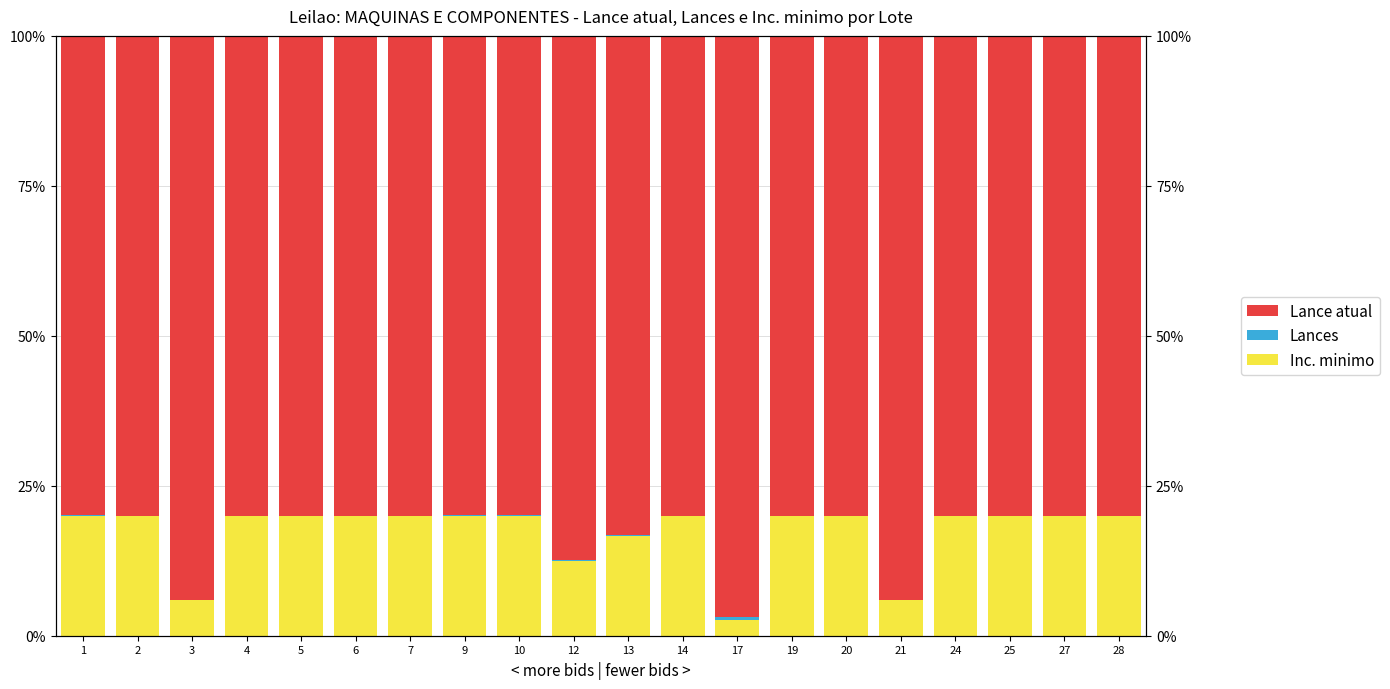

Reading left to right, extract all data points from this chart.

Inc. minimo: 1=20.0	2=20.0	3=5.9	4=20.0	5=20.0	6=20.0	7=20.0	9=20.0	10=20.0	12=12.5	13=16.6	14=20.0	17=2.7	19=20.0	20=20.0	21=5.9	24=20.0	25=20.0	27=20.0	28=20.0
Lances: 1=0.1	2=0.0	3=0.0	4=0.0	5=0.0	6=0.0	7=0.0	9=0.1	10=0.1	12=0.2	13=0.1	14=0.0	17=0.4	19=0.0	20=0.0	21=0.0	24=0.0	25=0.0	27=0.0	28=0.0
Lance atual: 1=79.9	2=80.0	3=94.1	4=80.0	5=80.0	6=80.0	7=80.0	9=79.9	10=79.9	12=87.3	13=83.2	14=80.0	17=97.0	19=80.0	20=80.0	21=94.1	24=80.0	25=80.0	27=80.0	28=80.0